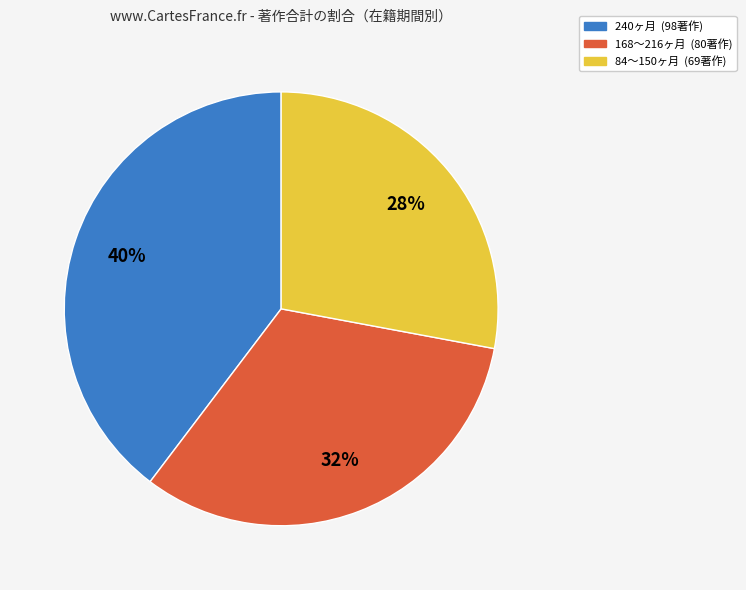

To the nearest percent, what is the average slice percentage?

33%